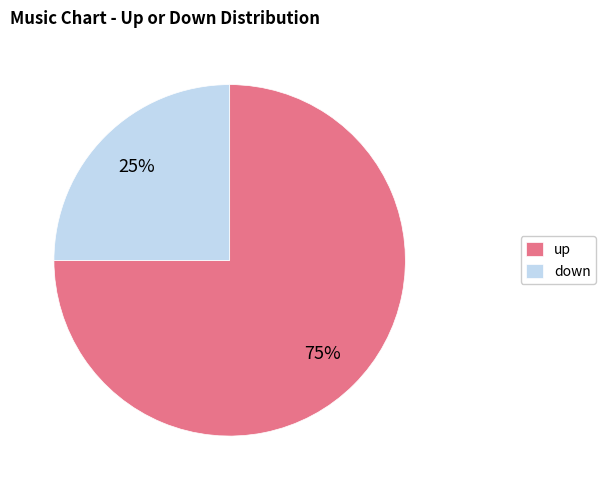

Combined, do up and down account for over 50%?

Yes